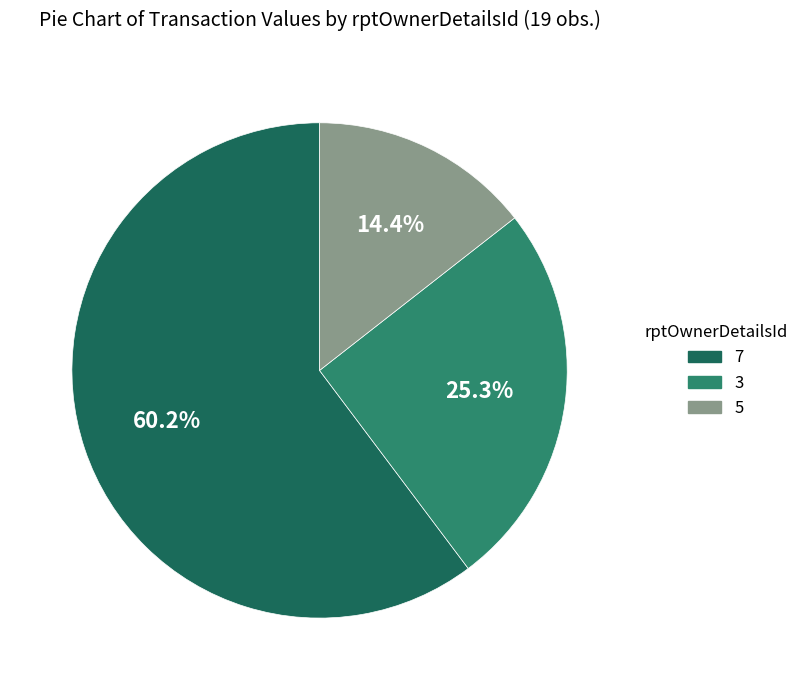

What percentage is the 5 slice, to the nearest percent?

14%